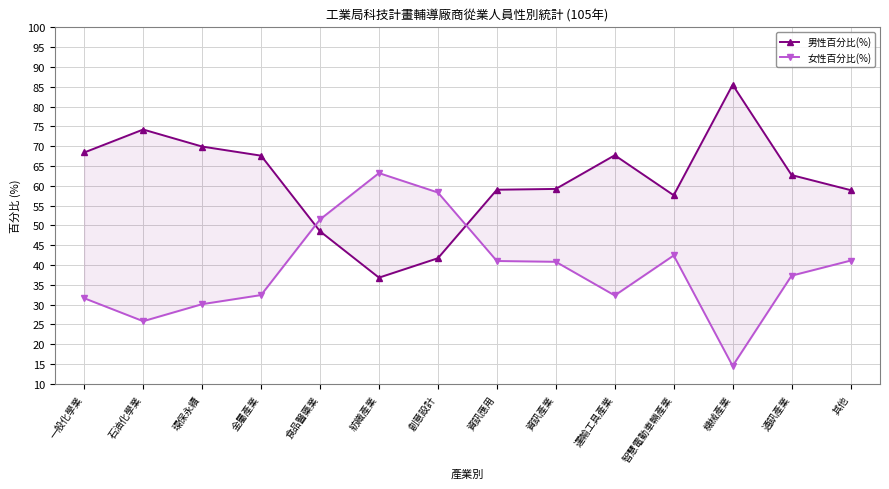

What is the label of the 5th point from the right?

運輸工具產業